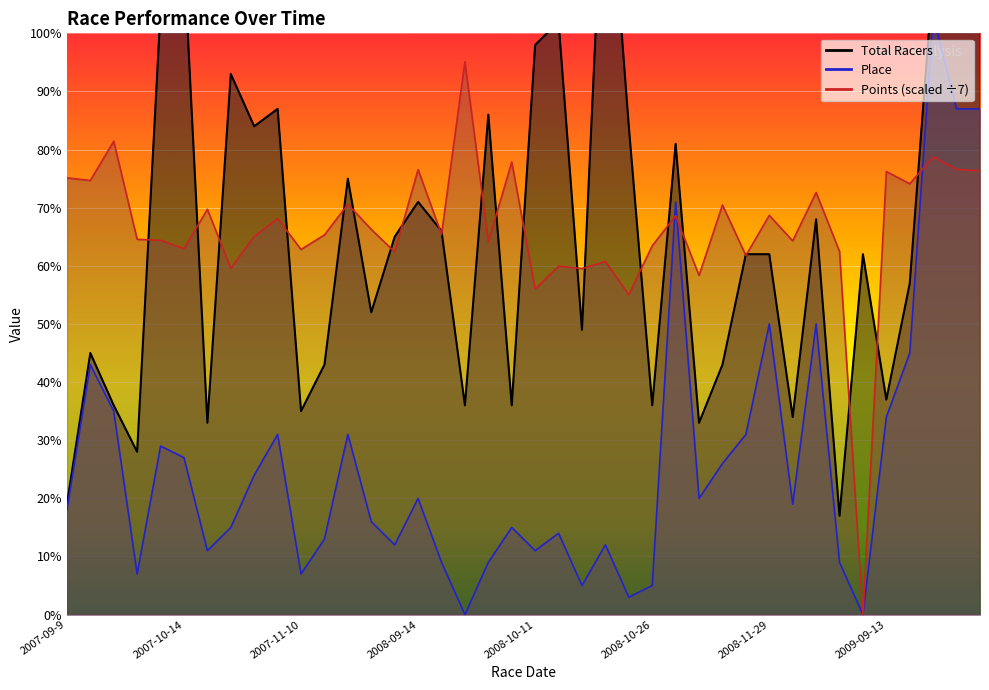

What are all the series names shown in the legend?

Total Racers, Place, Points